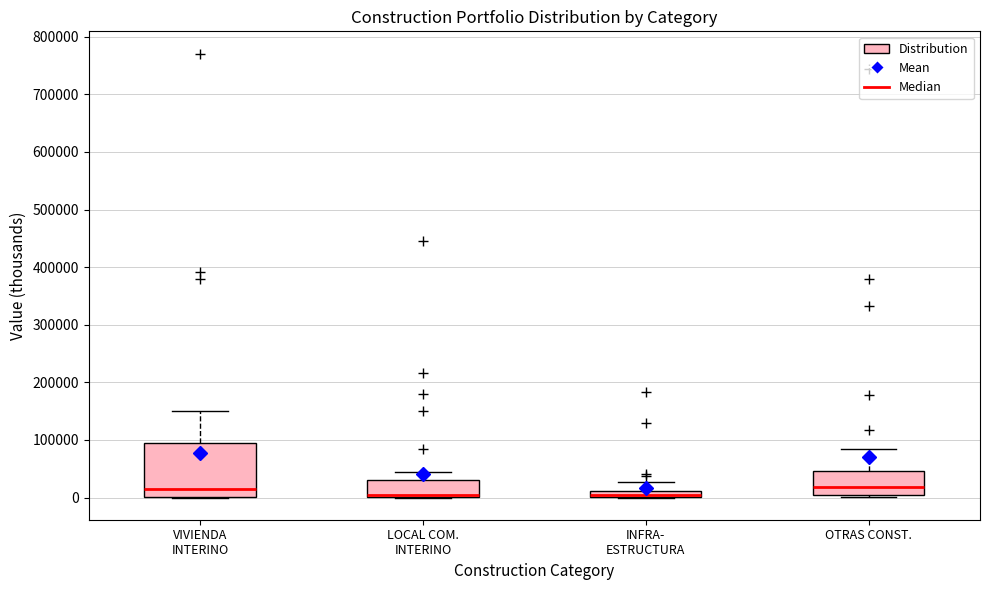

Which box is the tallest, from its lower edge to its upper edge?

VIVIENDA INTERINO